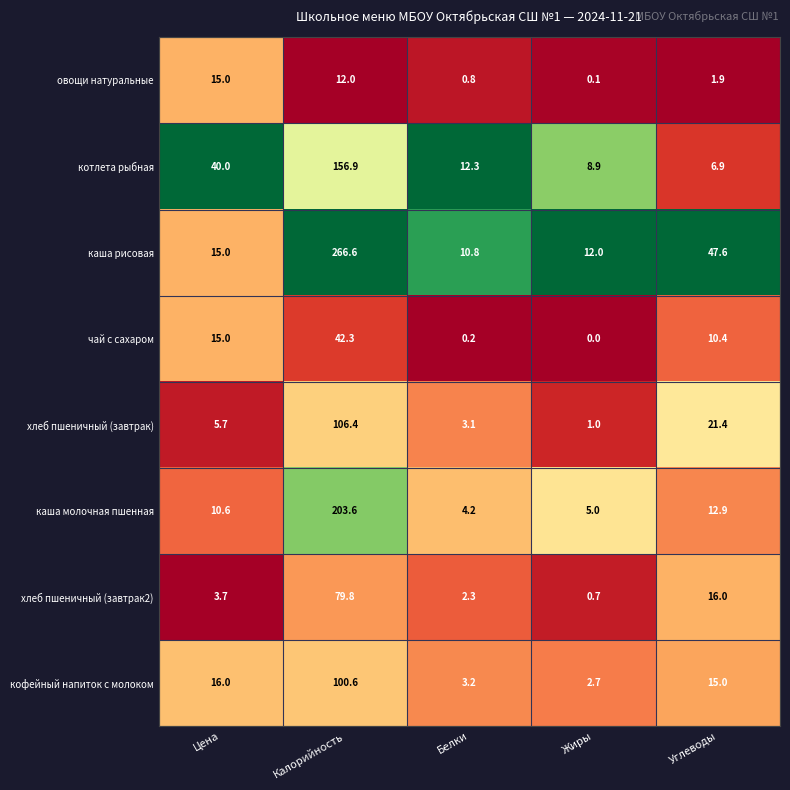

What is the greatest value displayed?

266.6